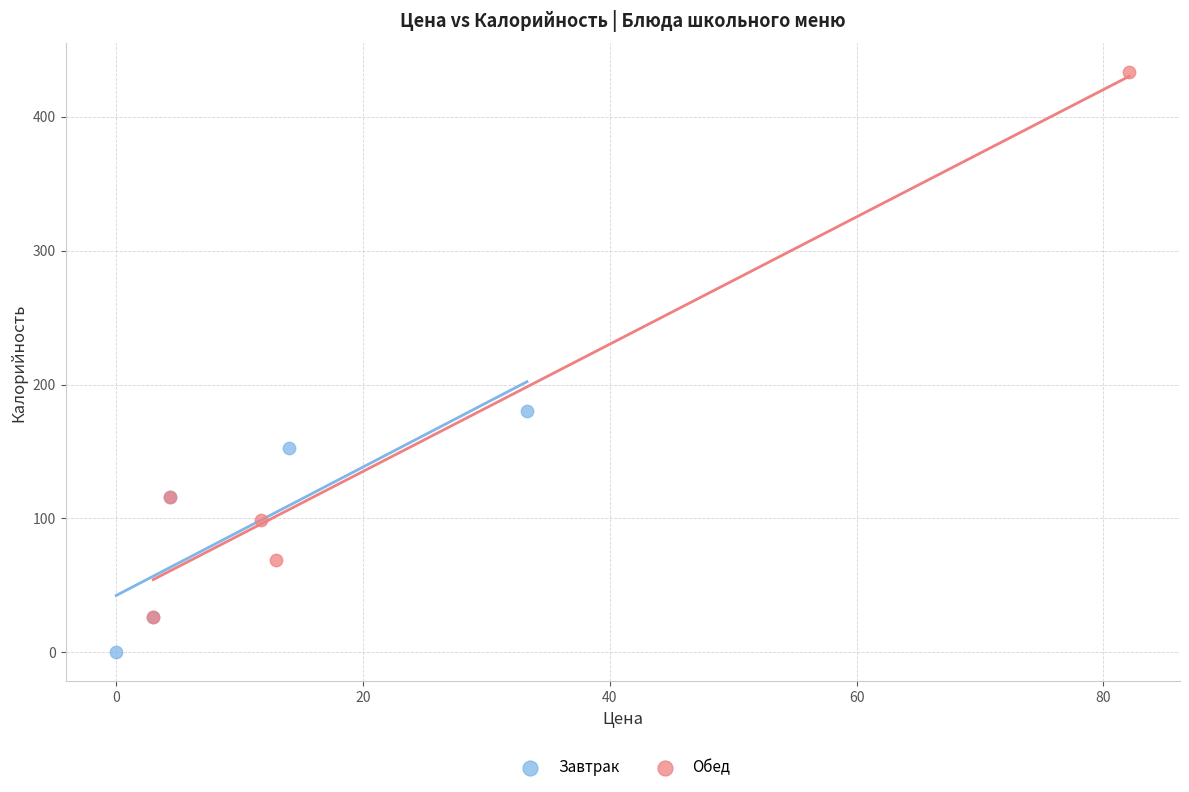

Which series has the largest Y range (max minus min)?

Обед